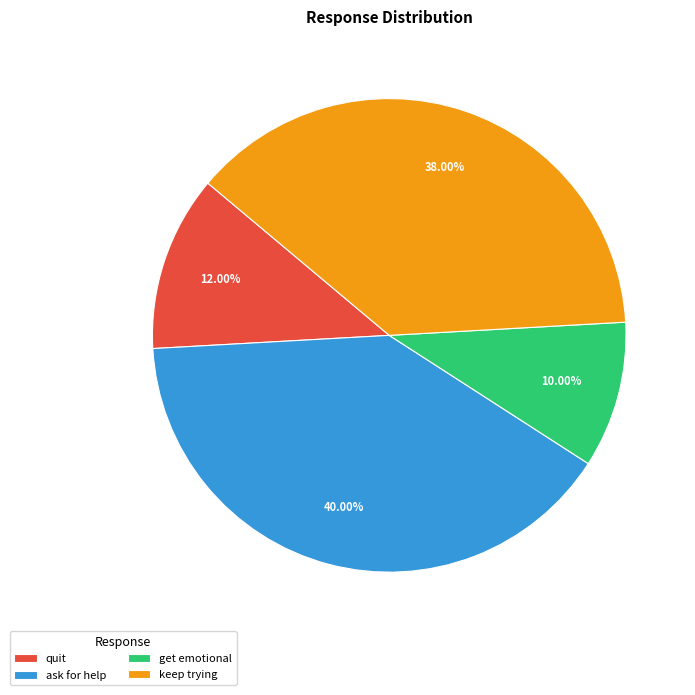

To the nearest percent, what is the combined percentage of quit and keep trying?

50%